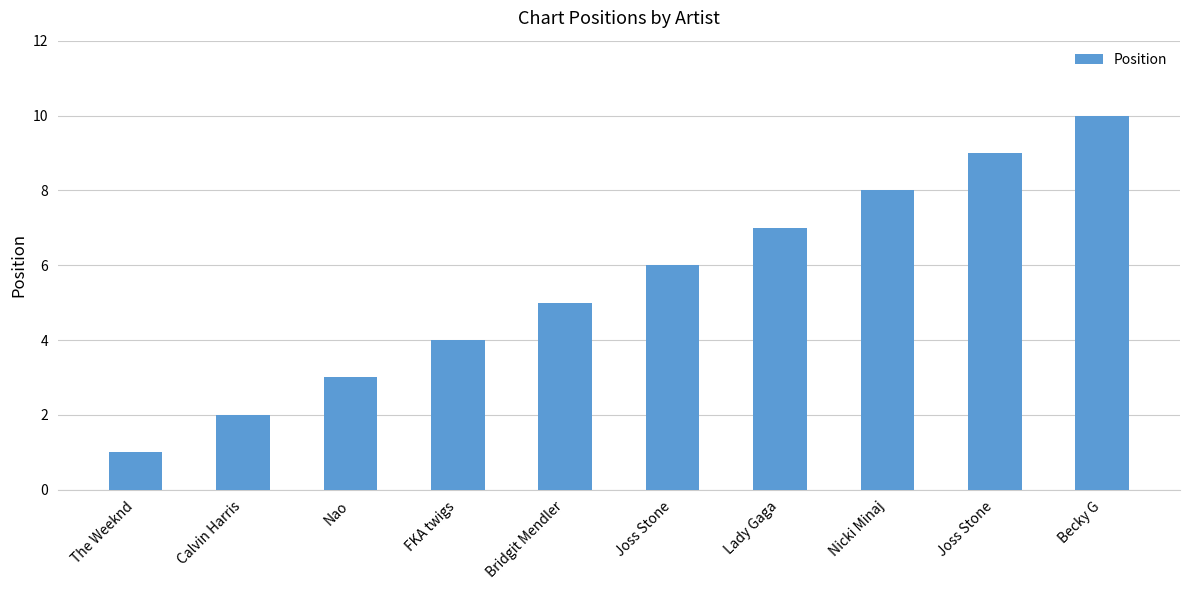

At which label is the value closest to 5?

Bridgit Mendler